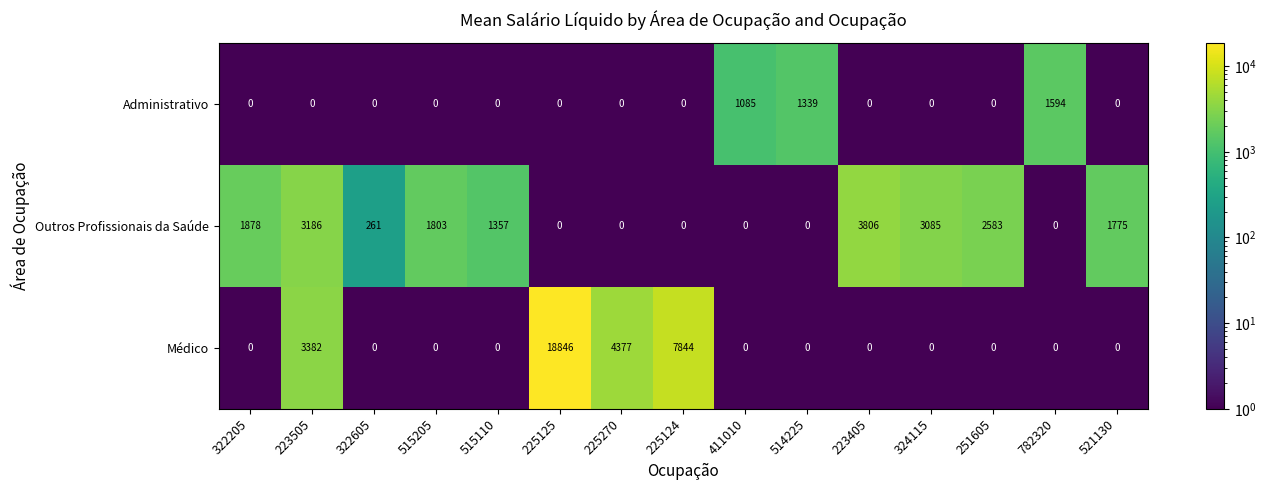

How many series are shown in this chart?

3